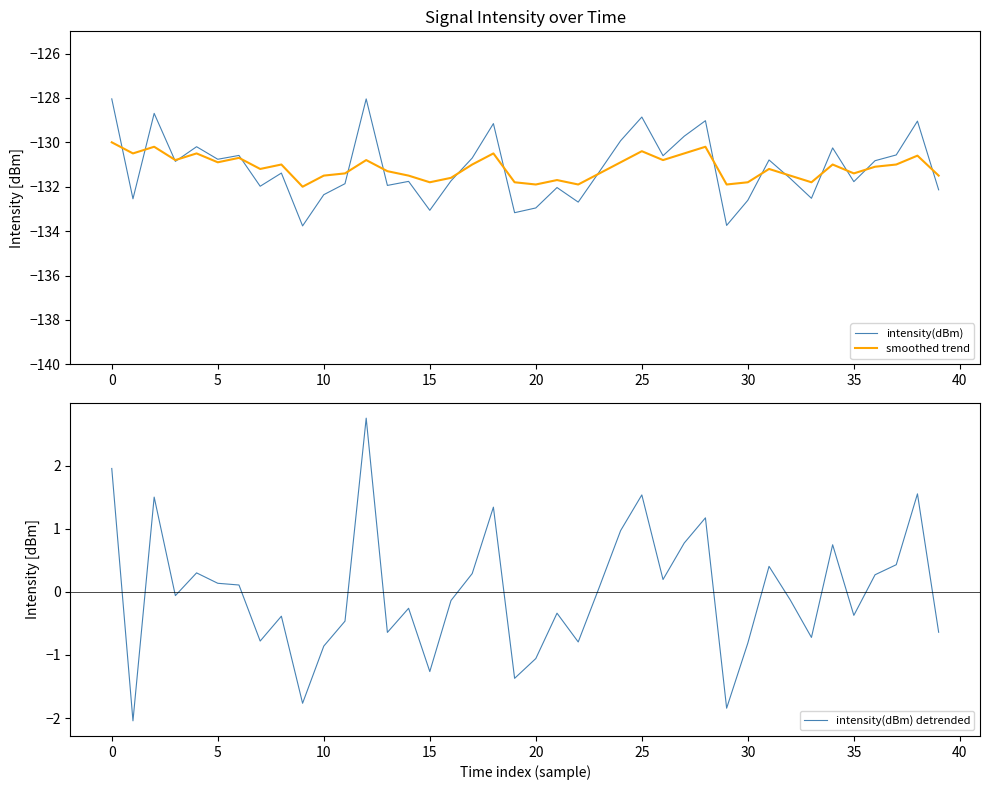

Reading left to right, list all the values displayed in this chart.

intensity(dBm): -128.0	-132.5	-128.7	-130.9	-130.2	-130.8	-130.6	-132.0	-131.4	-133.8	-132.4	-131.9	-128.0	-131.9	-131.8	-133.1	-131.7	-130.7	-129.2	-133.2	-133.0	-132.0	-132.7	-131.3	-129.9	-128.9	-130.6	-129.7	-129.0	-133.7	-132.6	-130.8	-131.6	-132.5	-130.3	-131.8	-130.8	-130.6	-129.0	-132.1
smoothed trend: -130.0	-130.5	-130.2	-130.8	-130.5	-130.9	-130.7	-131.2	-131.0	-132.0	-131.5	-131.4	-130.8	-131.3	-131.5	-131.8	-131.6	-131.0	-130.5	-131.8	-131.9	-131.7	-131.9	-131.4	-130.9	-130.4	-130.8	-130.5	-130.2	-131.9	-131.8	-131.2	-131.5	-131.8	-131.0	-131.4	-131.1	-131.0	-130.6	-131.5
intensity(dBm) detrended: 2.0	-2.0	1.5	-0.1	0.3	0.1	0.1	-0.8	-0.4	-1.8	-0.9	-0.5	2.8	-0.6	-0.3	-1.3	-0.1	0.3	1.3	-1.4	-1.1	-0.3	-0.8	0.1	1.0	1.5	0.2	0.8	1.2	-1.8	-0.8	0.4	-0.1	-0.7	0.7	-0.4	0.3	0.4	1.6	-0.6